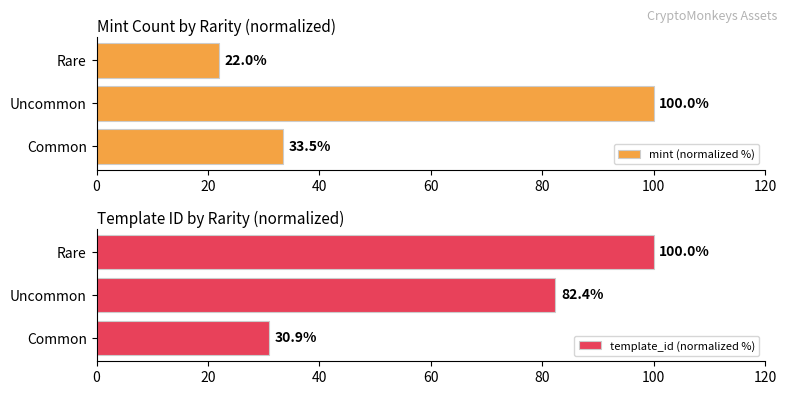

Rank the series by their average value, from highest to lowest.

template_id (normalized %), mint (normalized %)